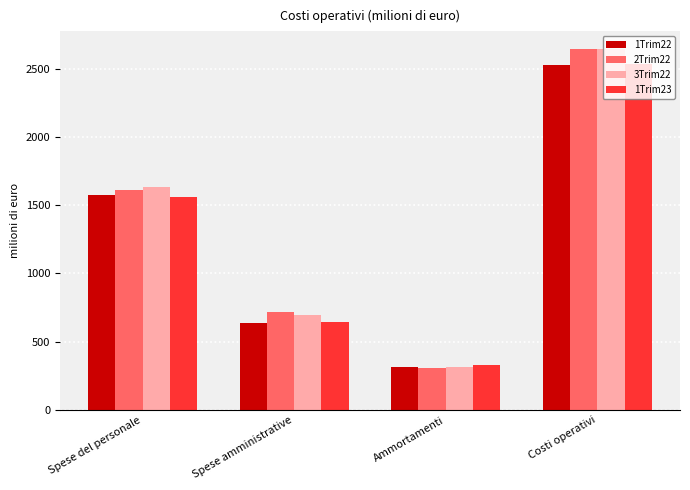

Which series has the widest spread of values?

2Trim22